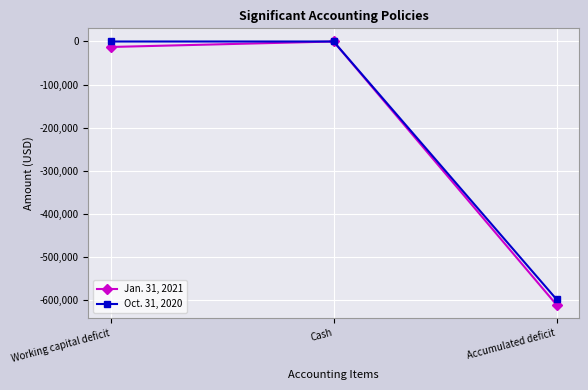

What is the difference between the second highest and minimum values in the Oct. 31, 2020 series?

598606